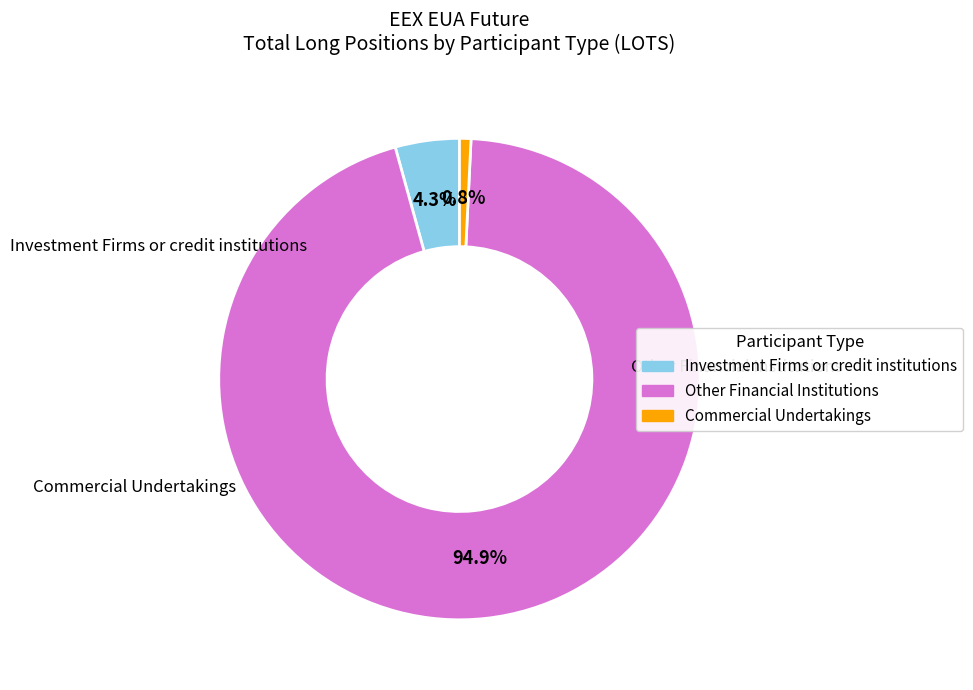

Is there any slice that represents more than half of the pie?

Yes